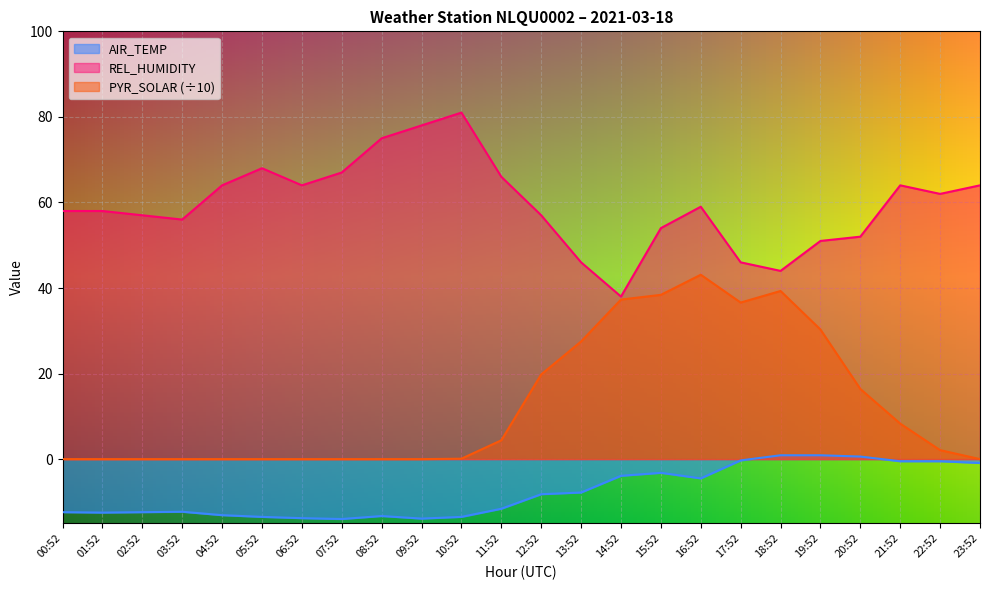

Is it true that PYR_SOLAR equals 34.5 at 12:52?

False